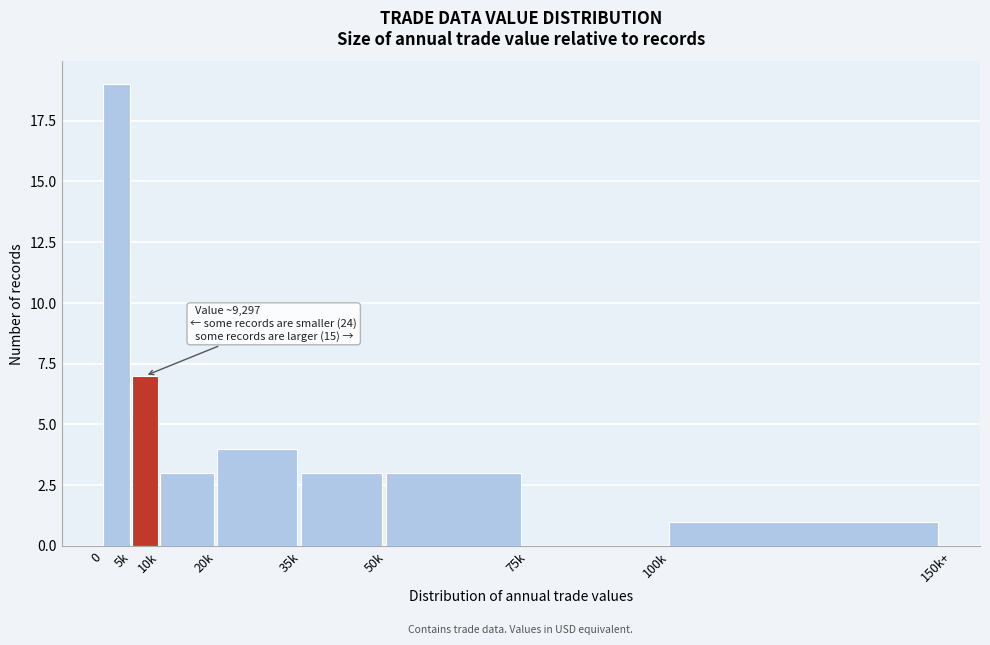

Reading left to right, what are all the values shown in this chart?

0=19	5k=7	10k=3	20k=4	35k=3	50k=3	75k=0	100k=1